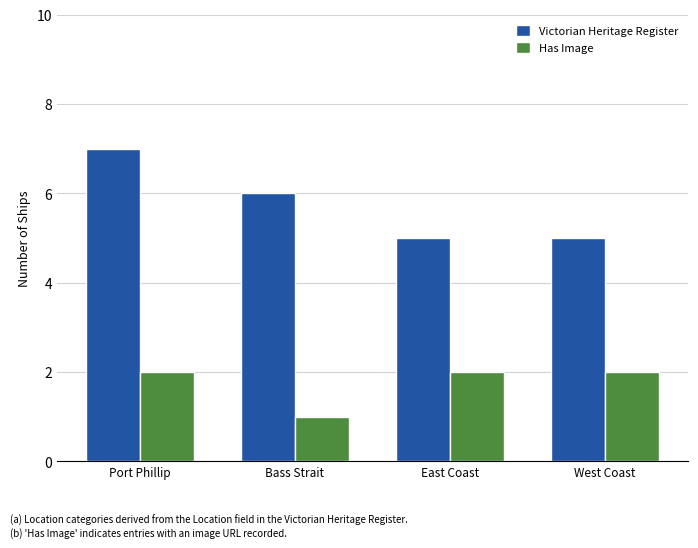

Reading left to right, transcribe all the data shown in this chart.

Victorian Heritage Register: 7	6	5	5
Has Image: 2	1	2	2